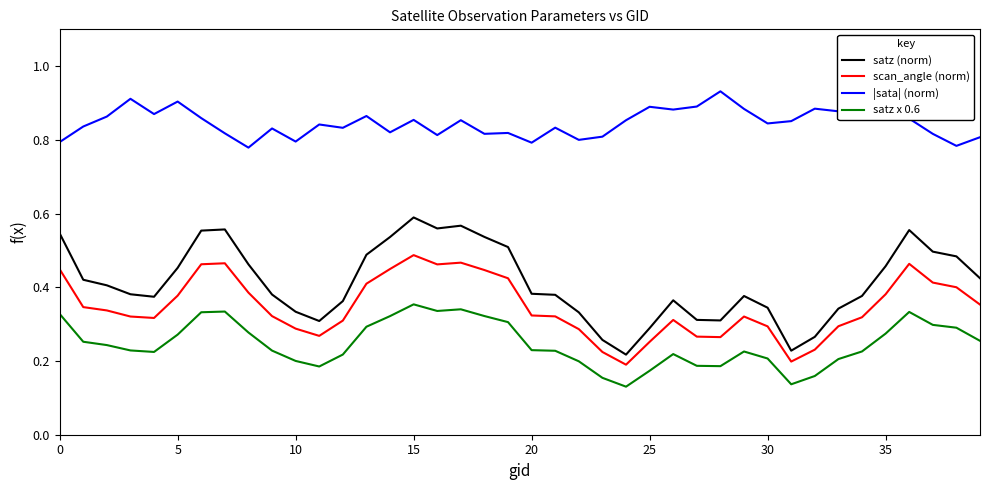

Which series has the widest spread of values?

satz (norm)